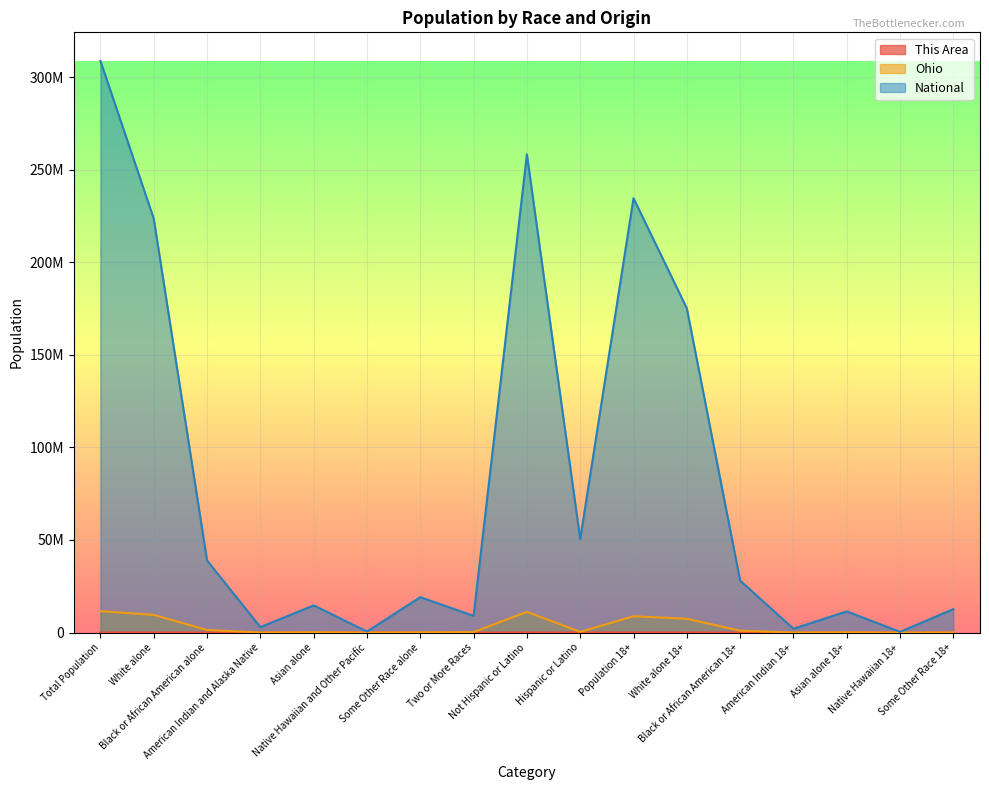

What is the average value of the Ohio series?

3065550